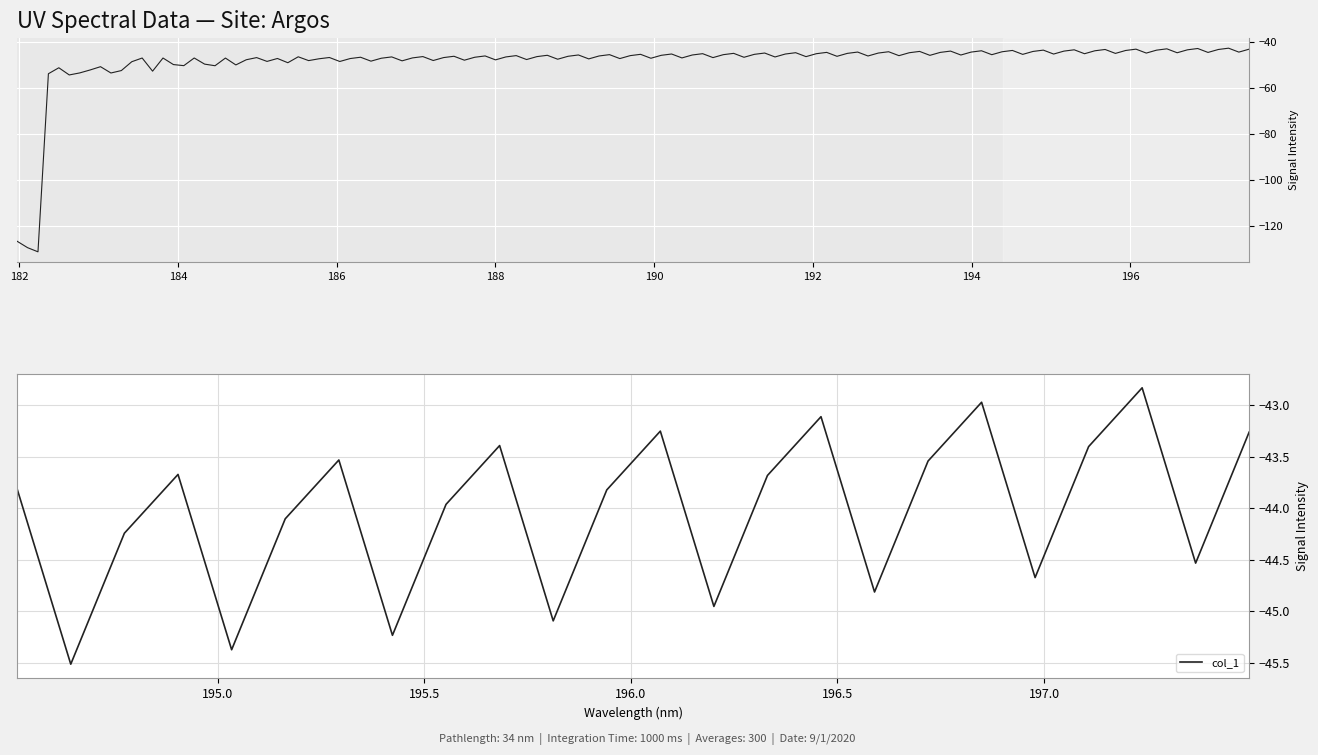

Count the number of values greater than -43.

2